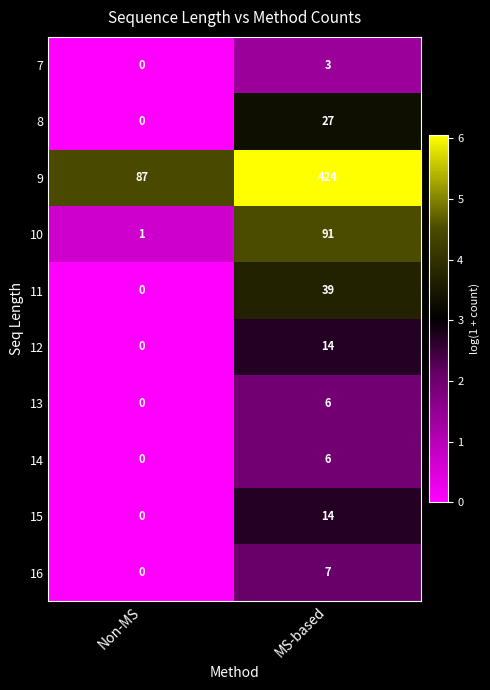

The 13 series shows -2 at Non-MS. True or false?

False